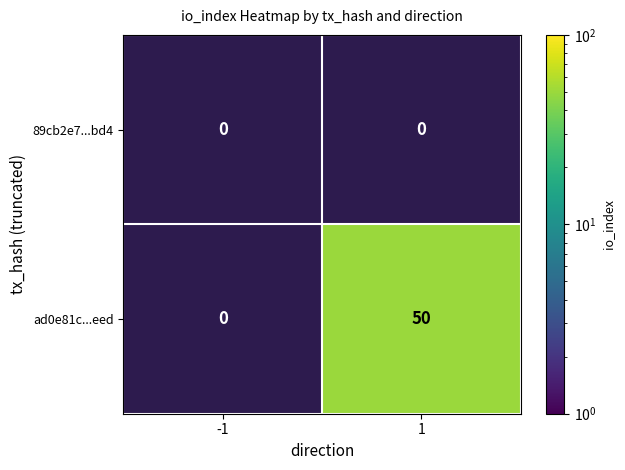

Which series changed the most between -1 and 1?

ad0e81c...eed